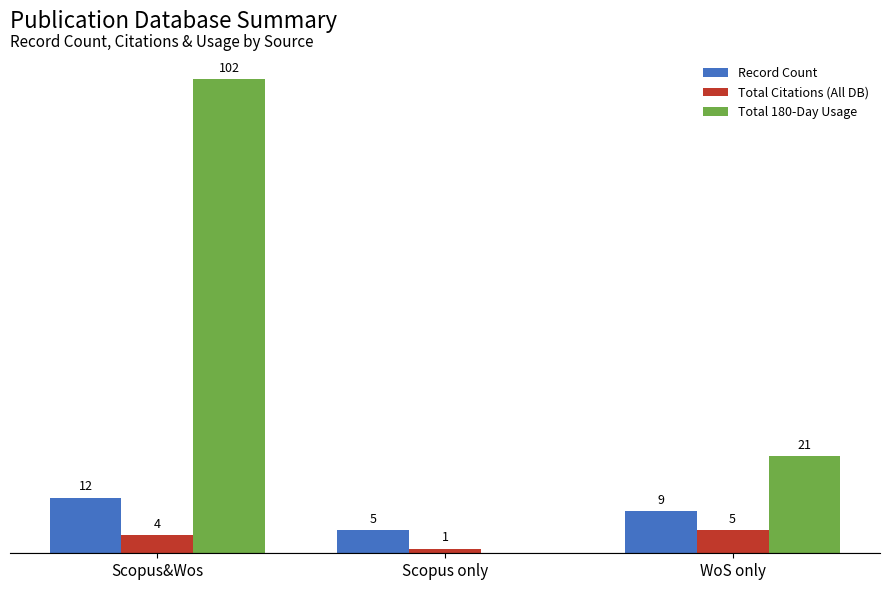

At which label does Total 180-Day Usage first exceed 21?

Scopus&Wos